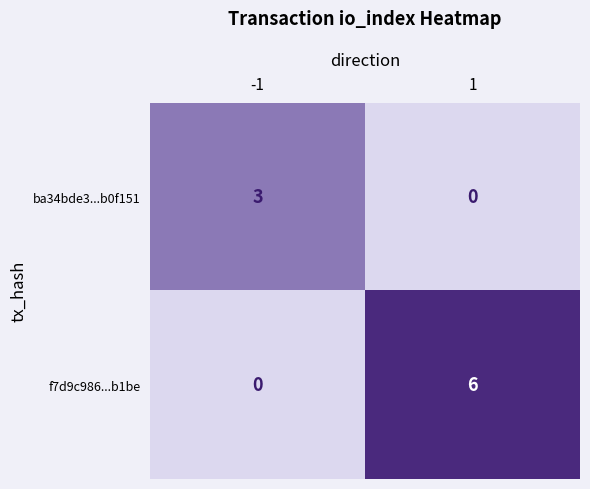

What is the difference between the f7d9c986...b1be values at 1 and -1?

6